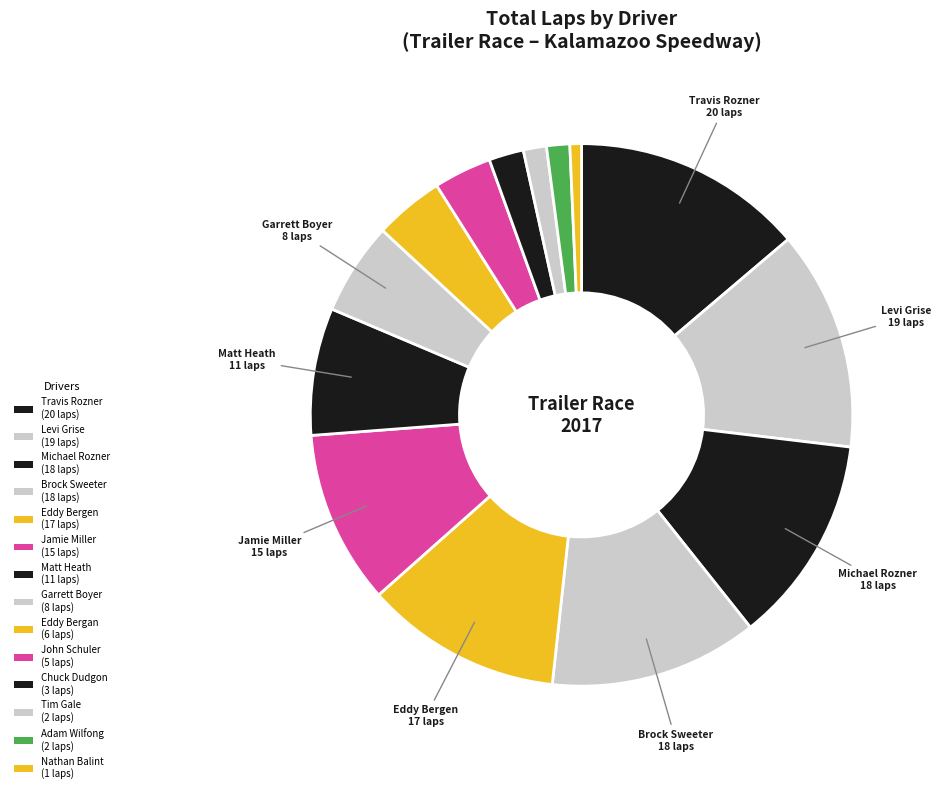

Count the number of slices in the pie.

14